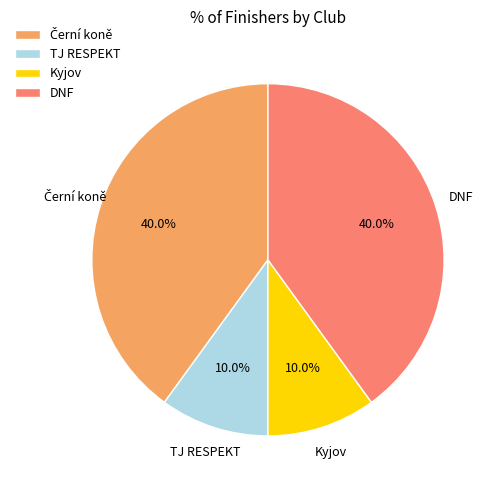

Is there any slice that represents more than half of the pie?

No